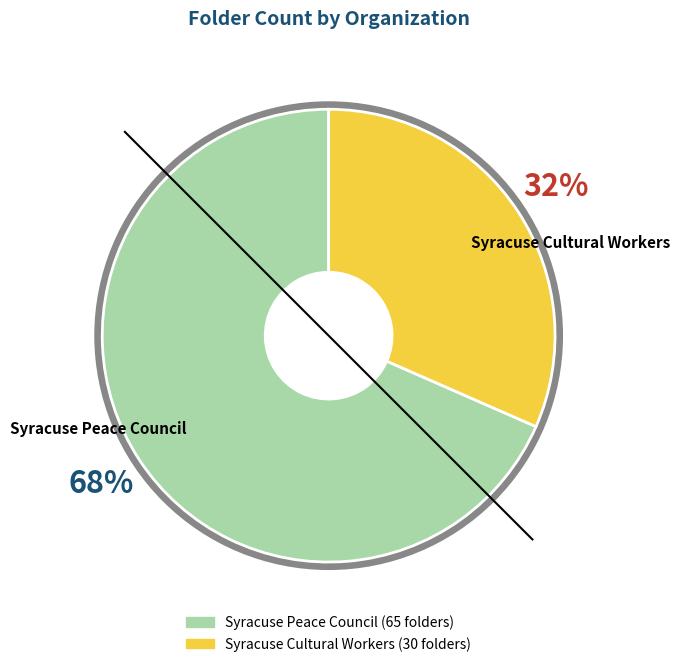

The Syracuse Peace Council slice represents 68% of the pie. True or false?

True